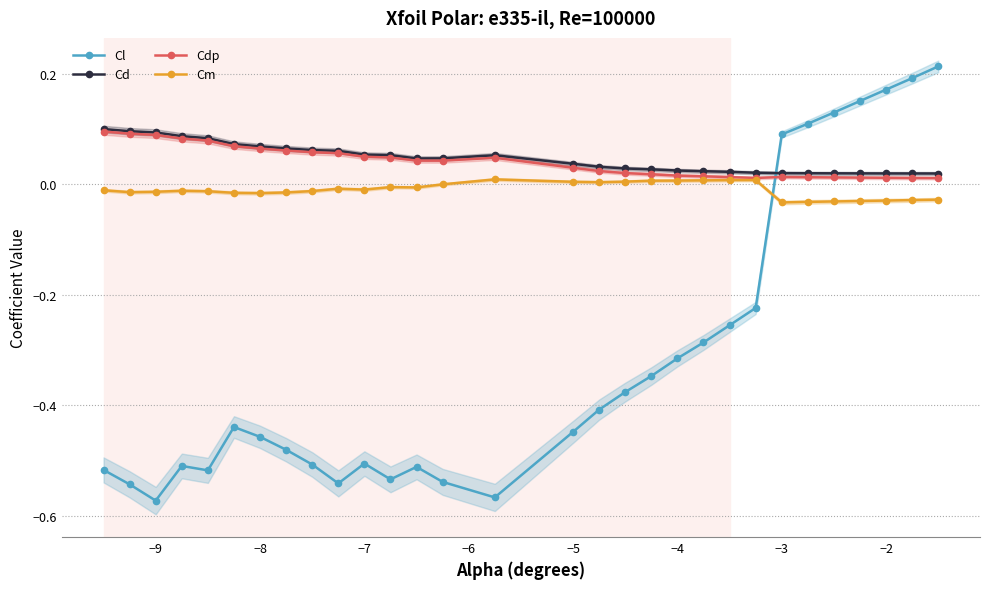

What is the difference between the second highest and minimum values in the Cd series?

0.1